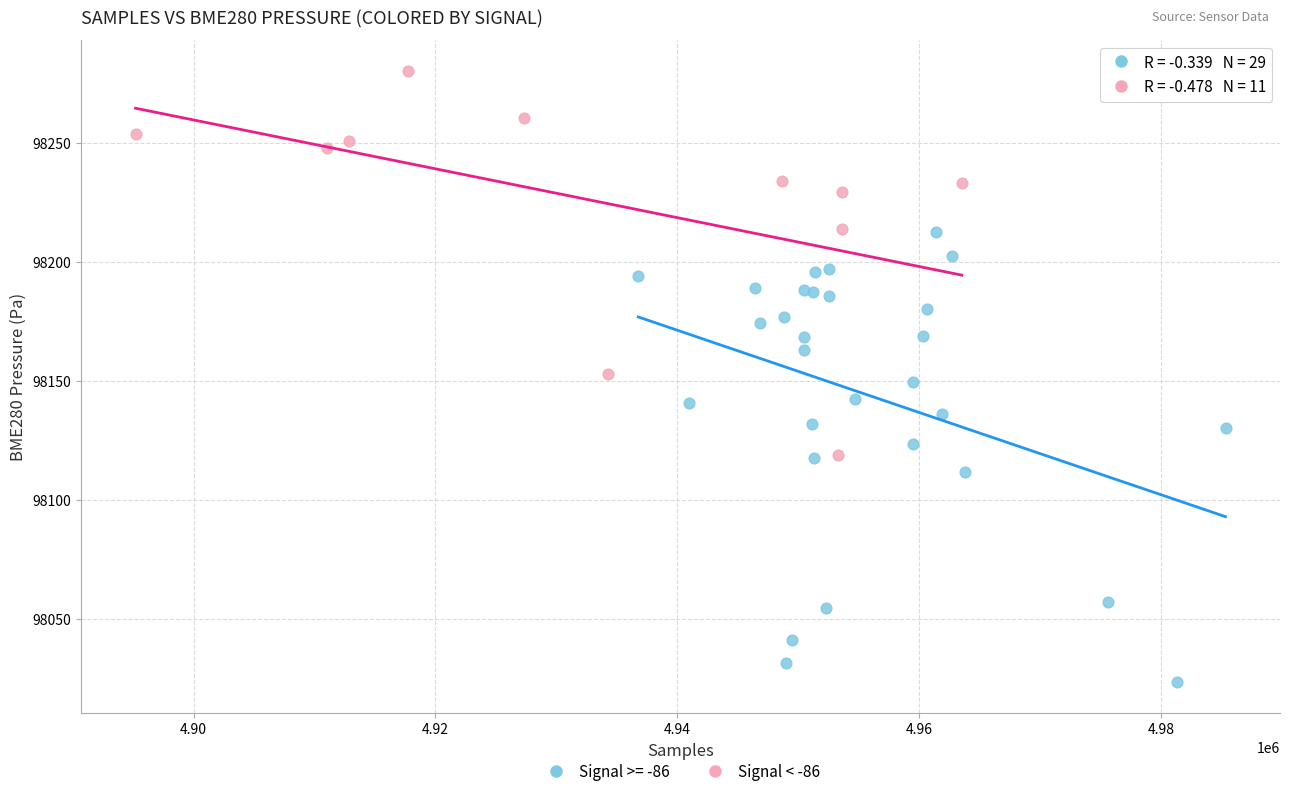

Which series reaches the maximum Y coordinate?

Signal < -86